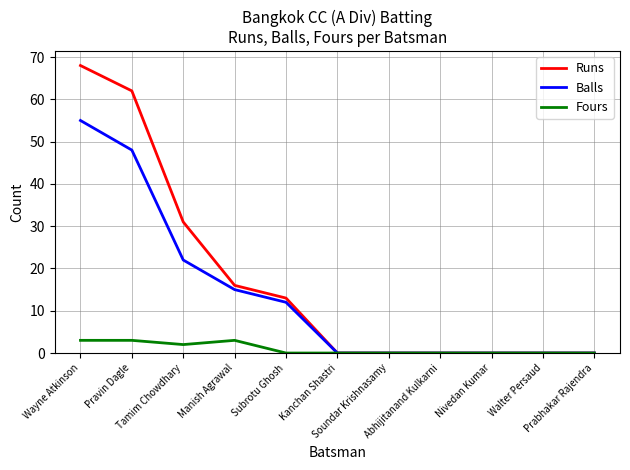

Read the Fours value at Tamim Chowdhary.

2